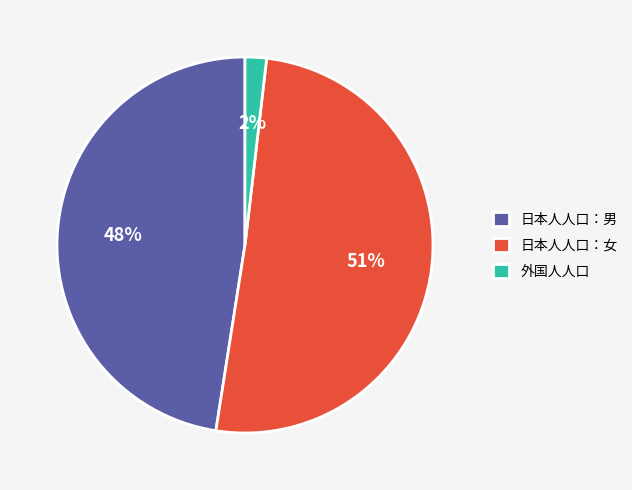

Is it true that 日本人人口：女 is 51% of the pie?

True